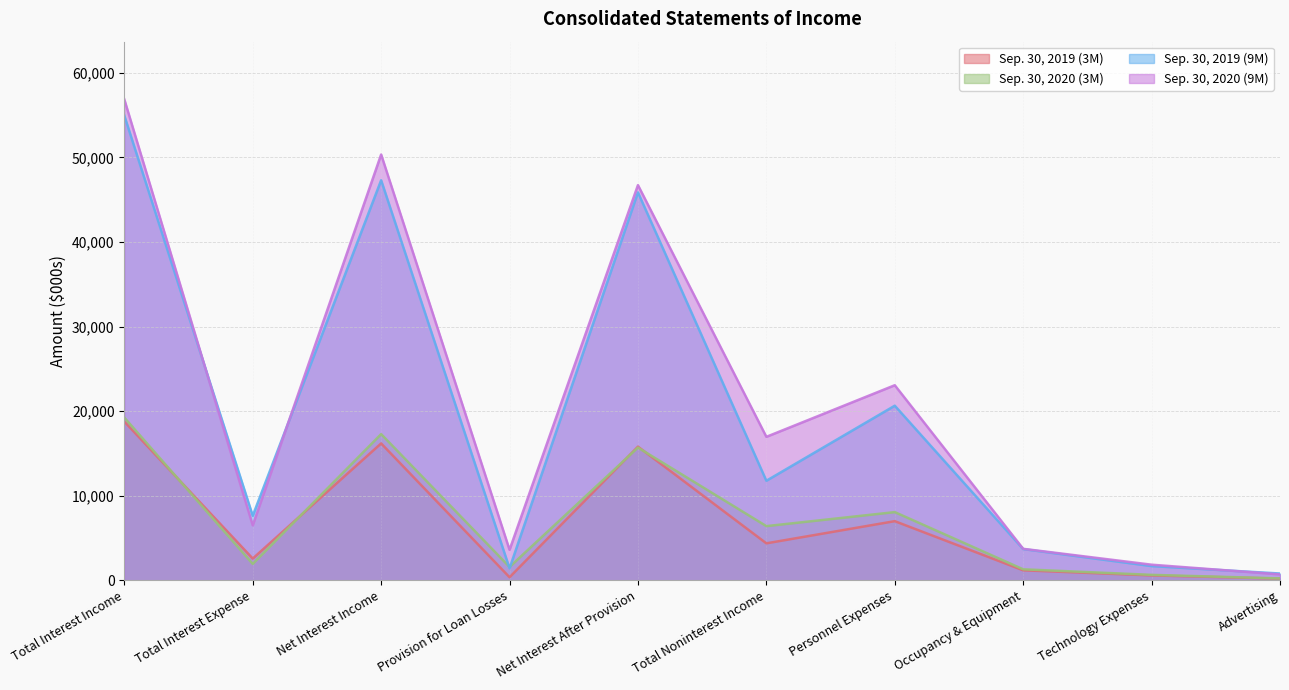

At Advertising, list the series in order from smallest to largest.

Sep. 30, 2019 (3M), Sep. 30, 2020 (3M), Sep. 30, 2020 (9M), Sep. 30, 2019 (9M)